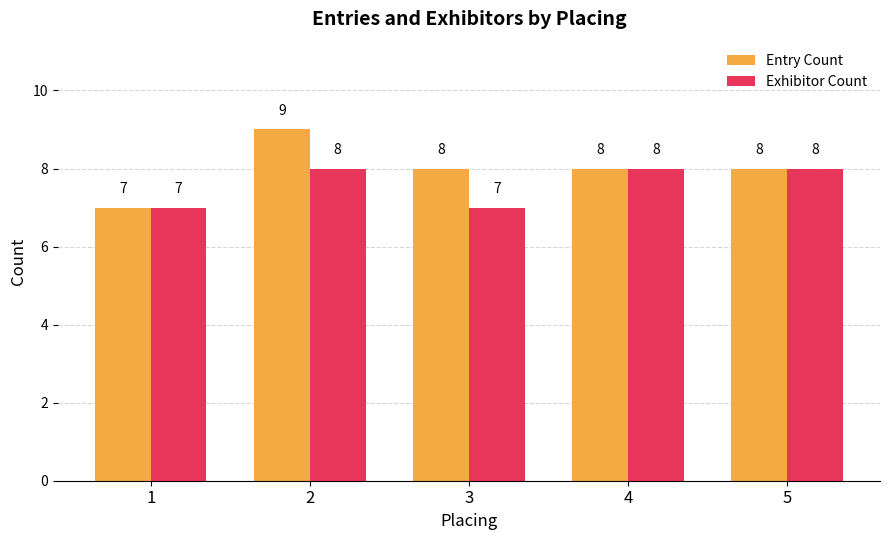

What is the difference between the second highest and second lowest values in the Exhibitor Count series?

1